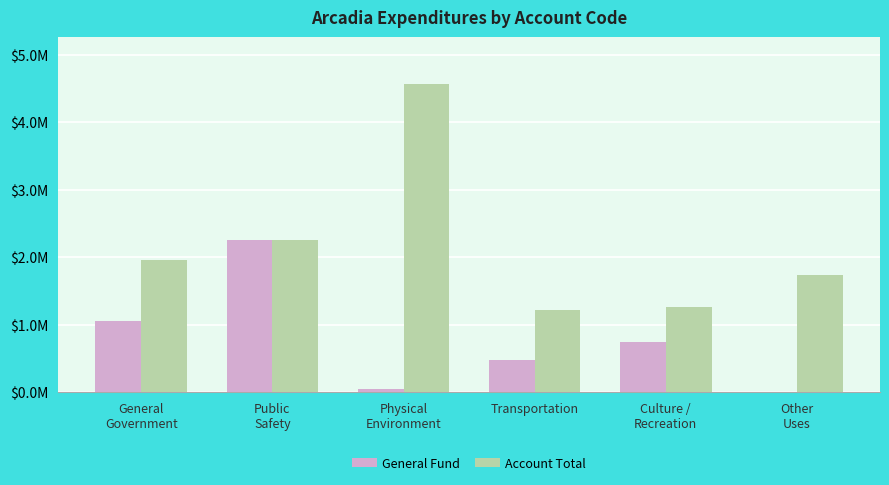

Which has a higher value, Other
Uses or Public
Safety?

Public
Safety